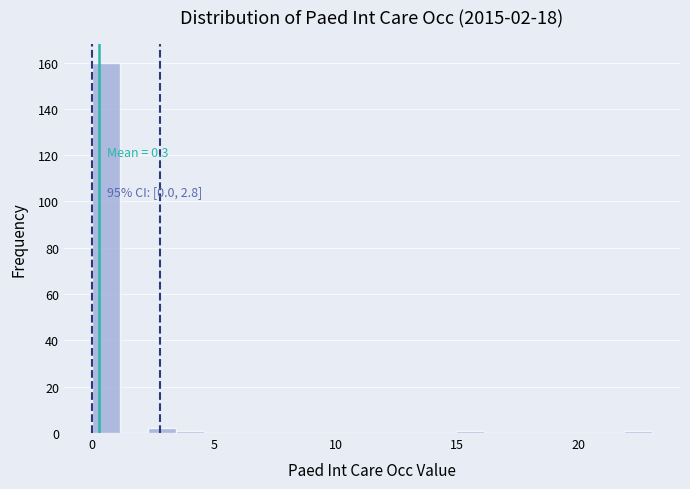

Around what value on the x-axis is the tallest bar? Give the approximate position of its centre, as read against the axis.

0.5